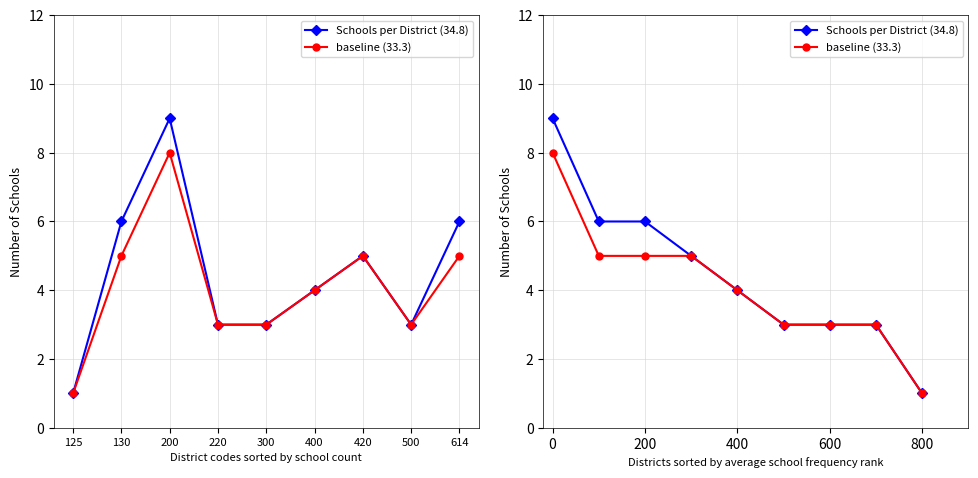

What is the difference between the highest and lowest values at 130?

1